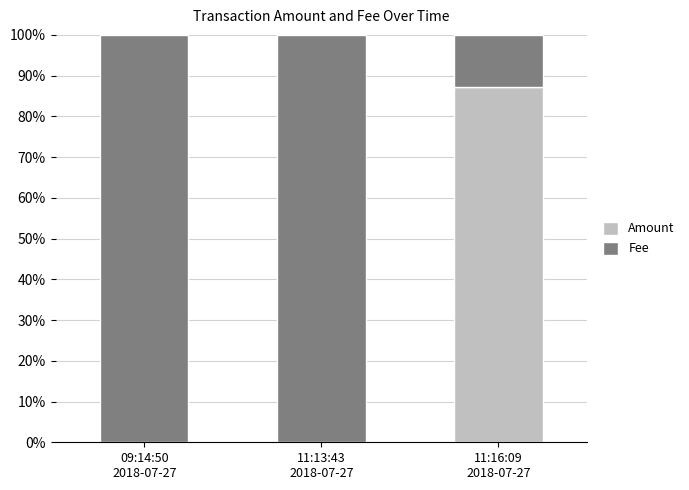

Are the bars horizontal?

No